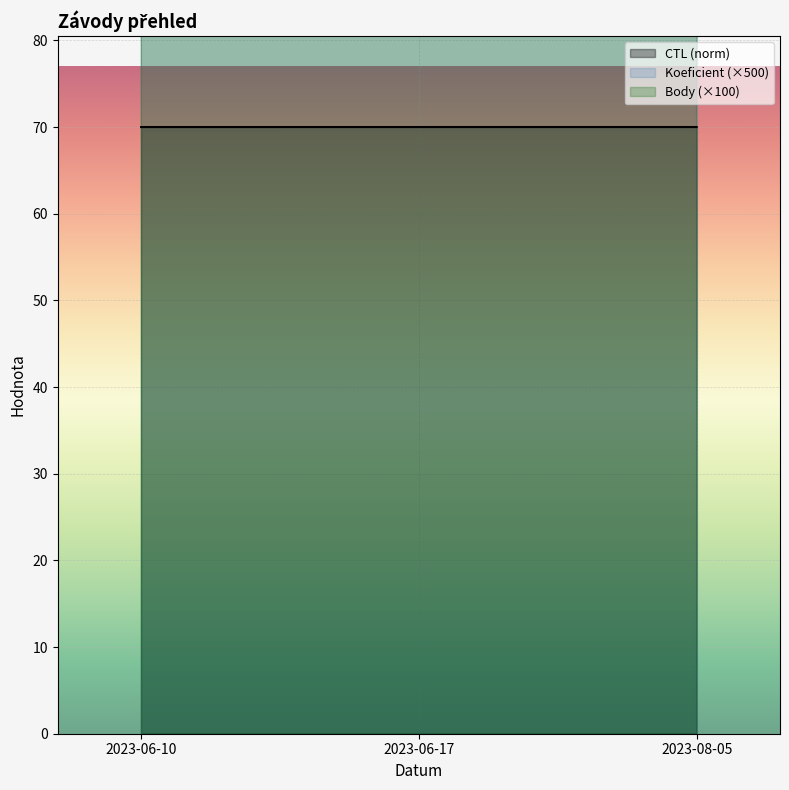

What position from the left is 2023-06-17?

2